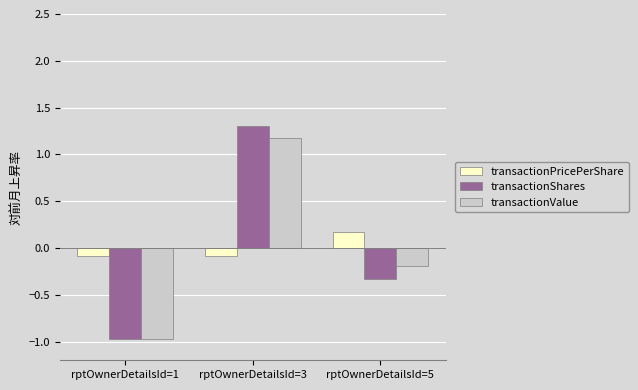

Which series has the widest spread of values?

transactionShares